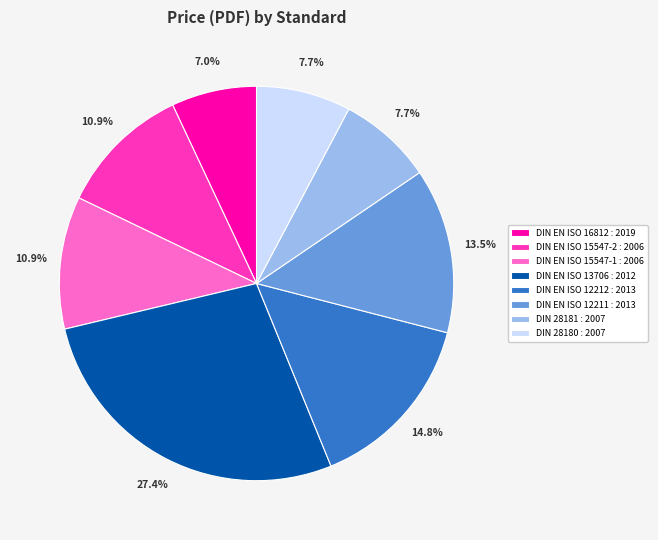

How many slices are in this pie chart?

8